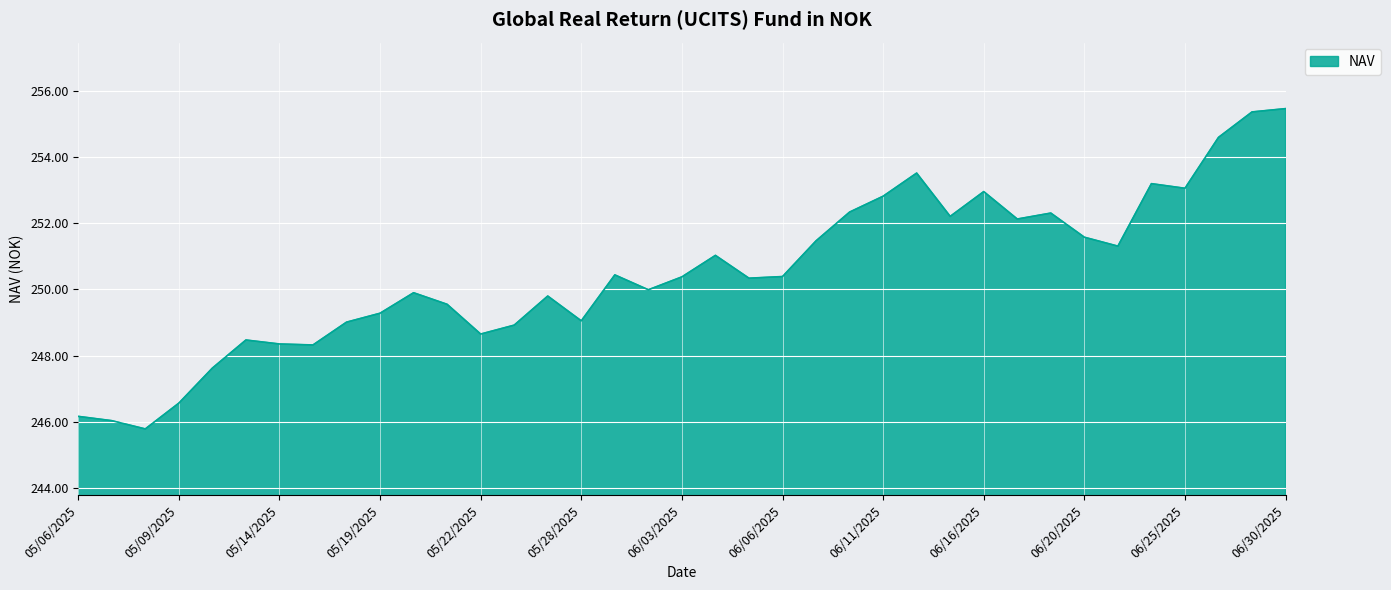

What is the minimum value shown in the chart?

245.8